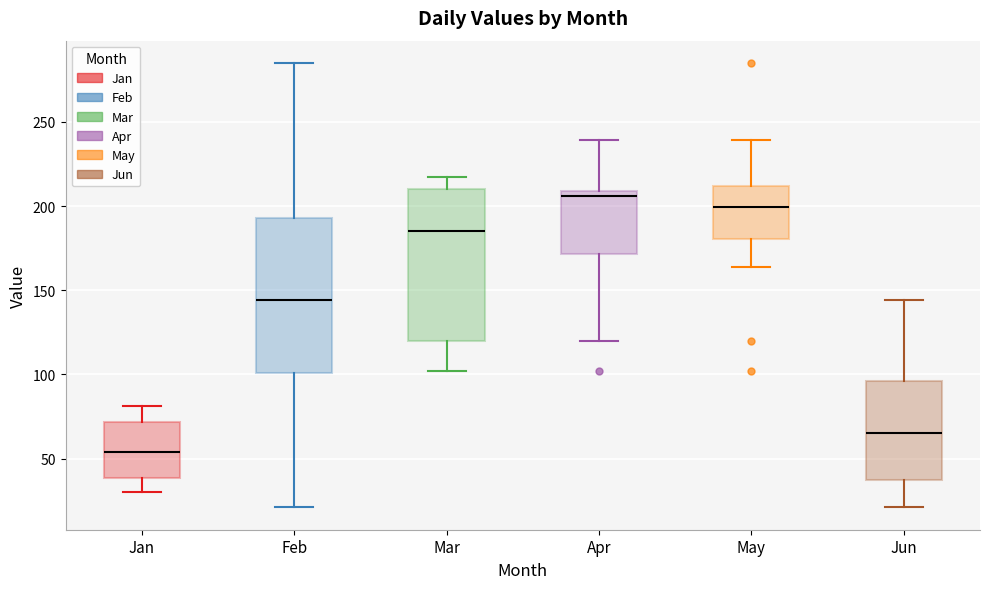

Which box has the highest median line?

Apr